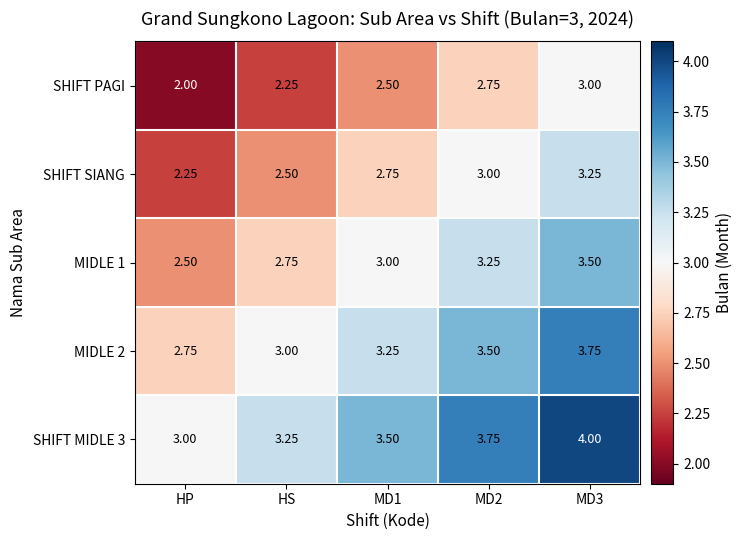

Where is MIDLE 2 nearest to the value 3?

HS